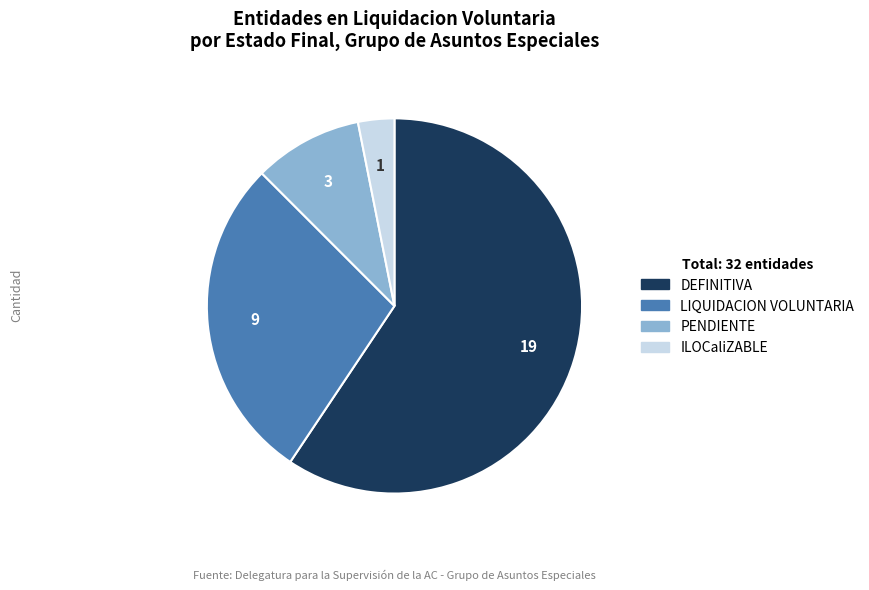

Is DEFINITIVA the majority of the pie?

Yes